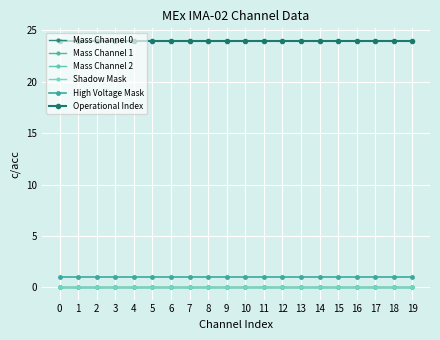

Does the chart have visible grid lines?

Yes